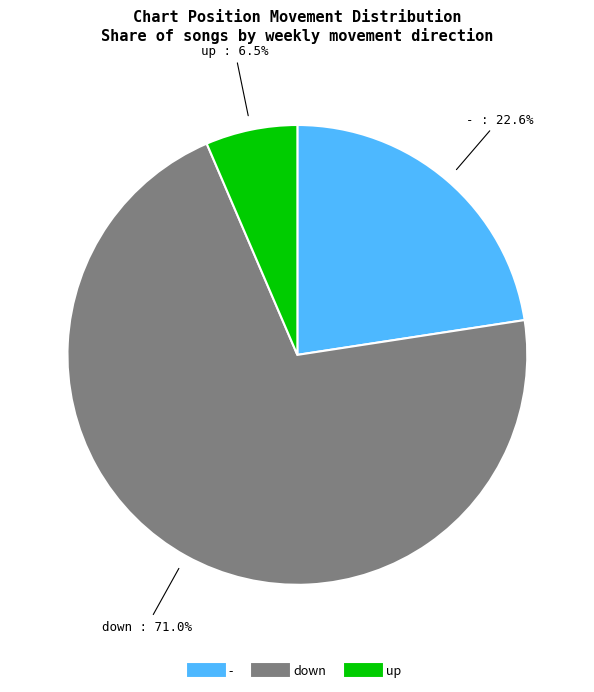

Count the number of slices in the pie.

3